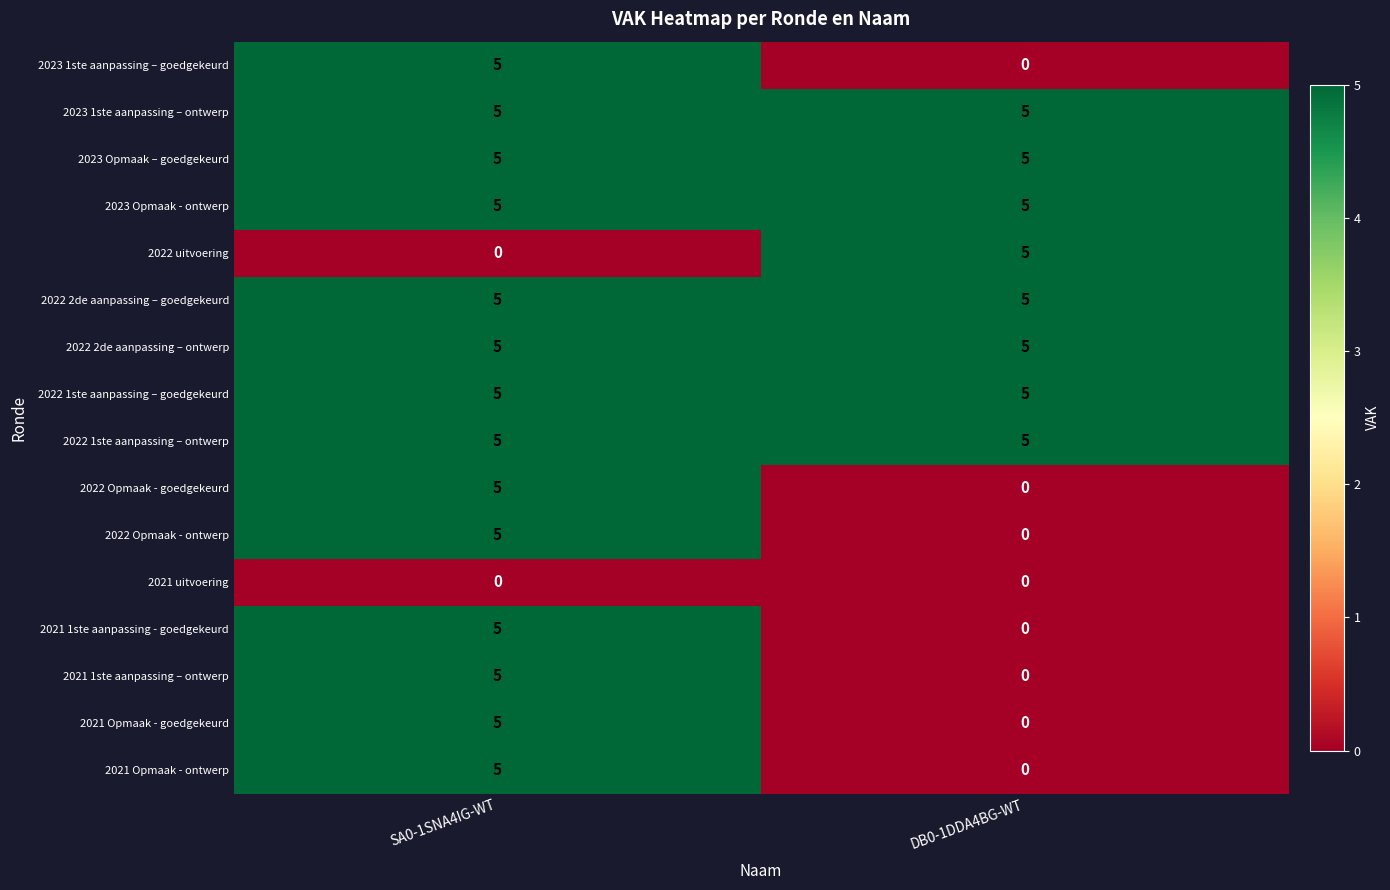

The 2023 1ste aanpassing – ontwerp series shows 3 at DB0-1DDA4BG-WT. True or false?

False